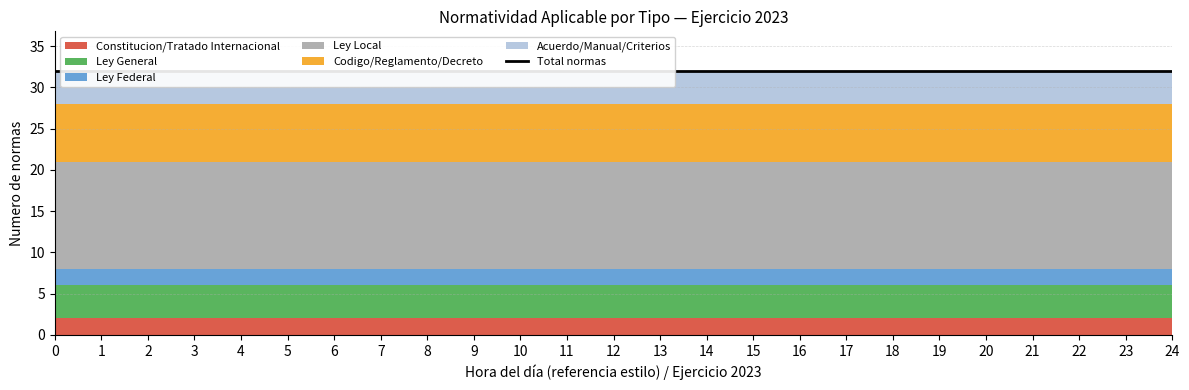

What is the value of the Constitucion/Tratado Internacional point at the 2nd from the left?

2